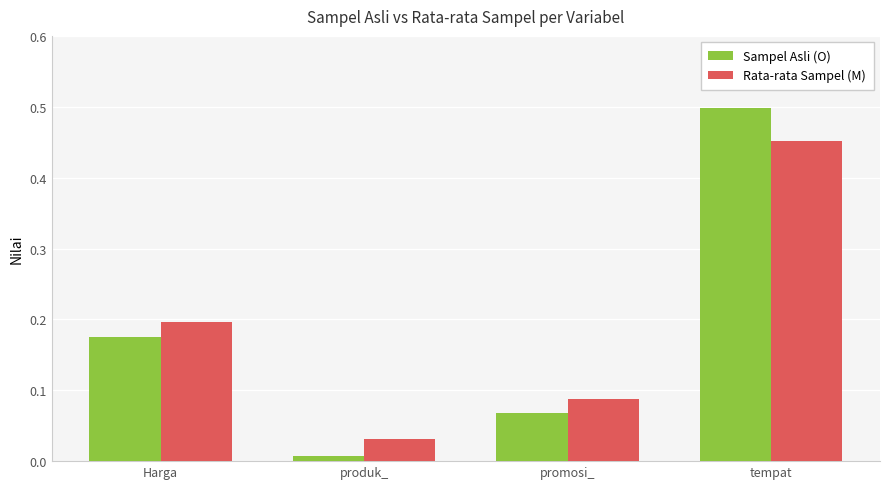

What is the label of the 4th bar from the left?

tempat